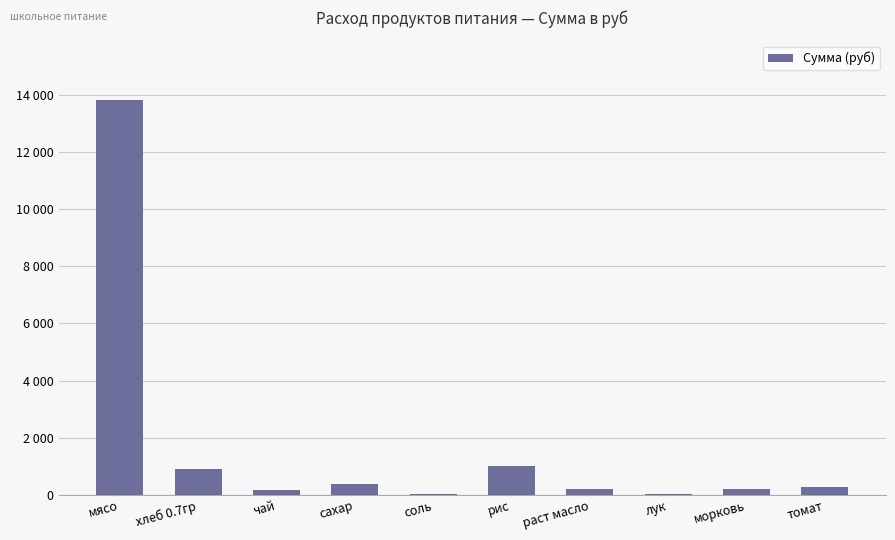

Are the bars horizontal?

No